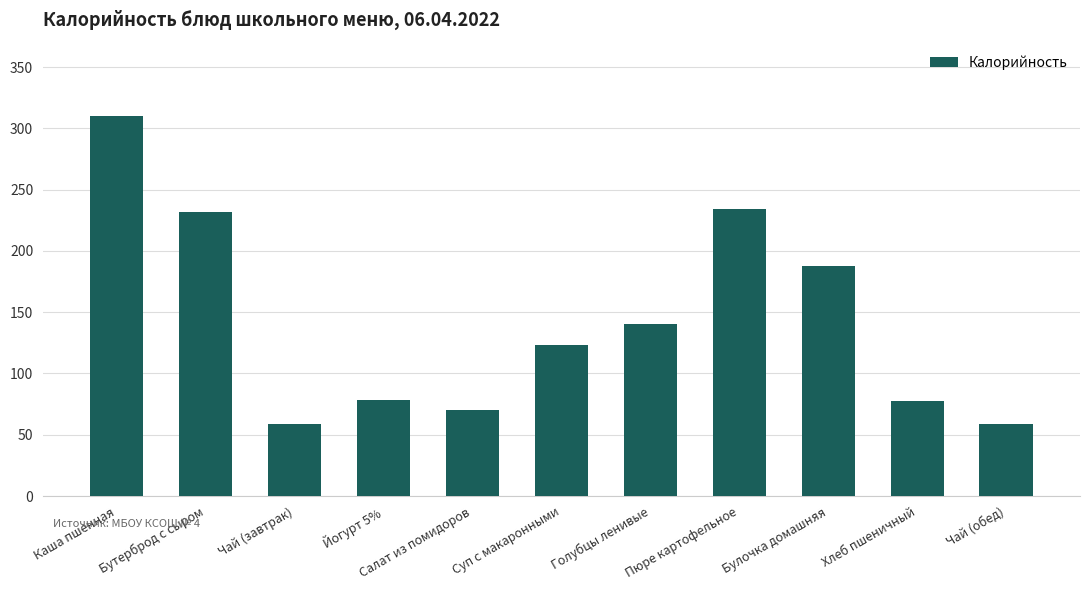

Where does the data first go above 122?

Каша пшенная